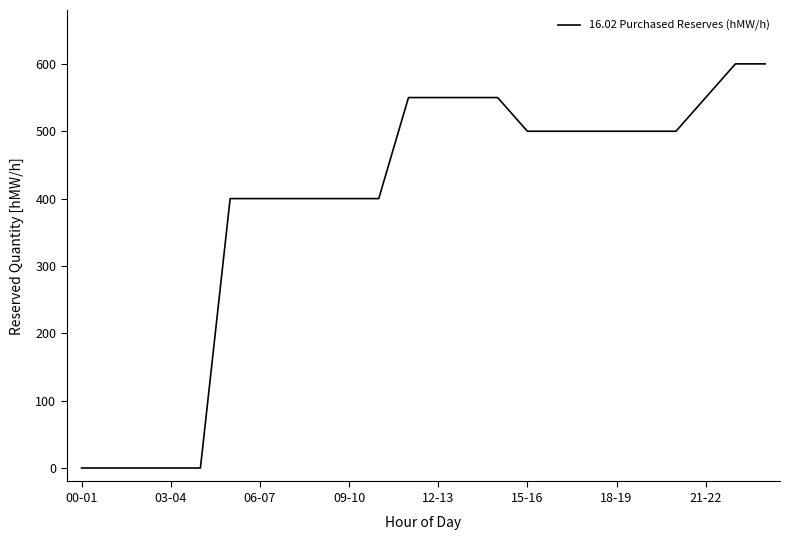

What is the sum of all values?

9350